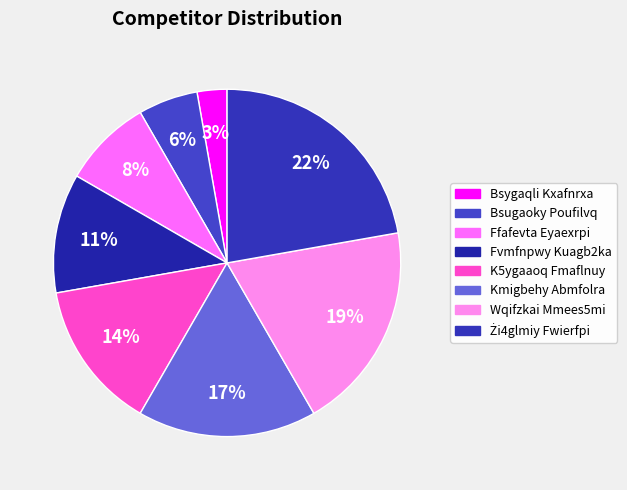

How many slices are in this pie chart?

8